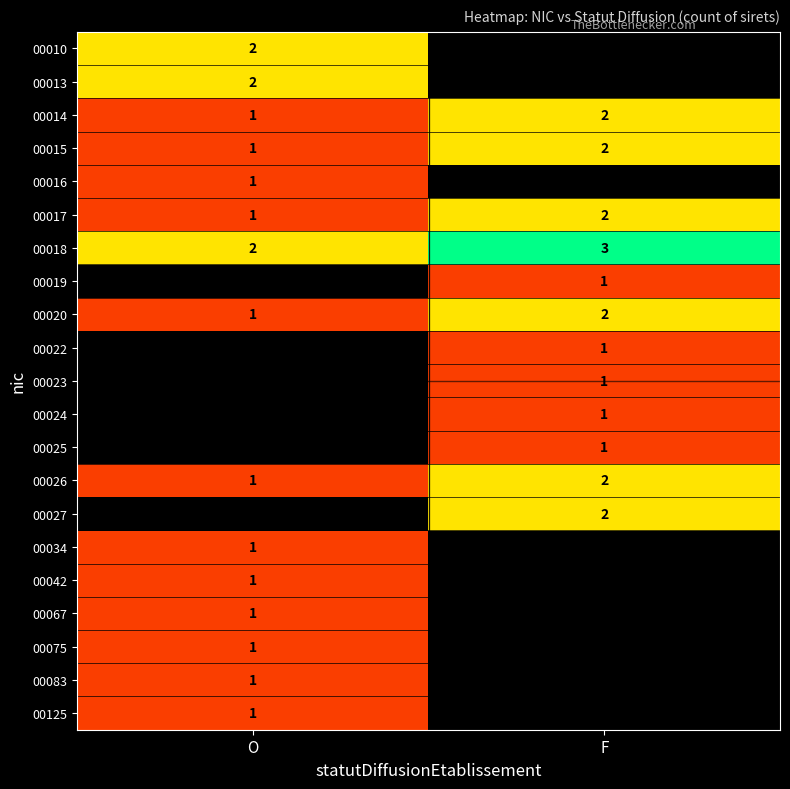

Rank the categories by 00020 value from lowest to highest.

O, F